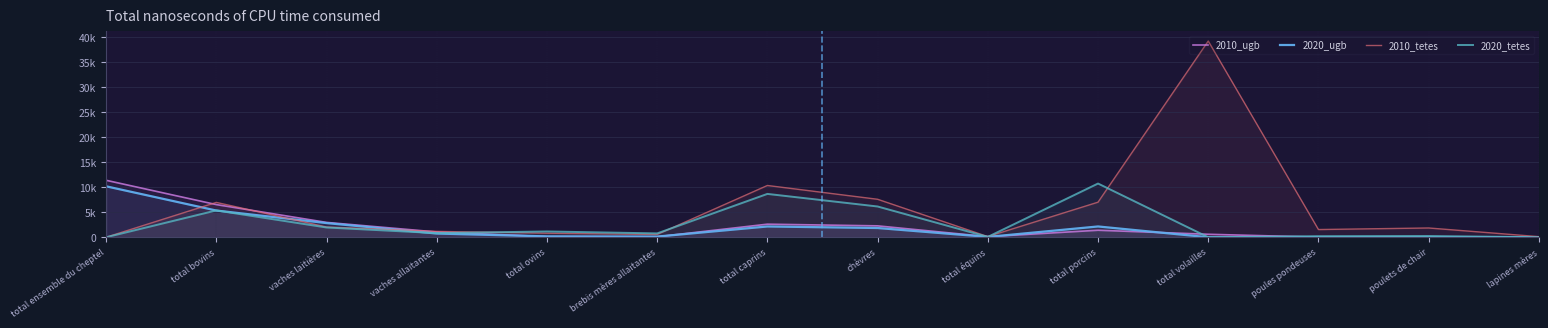

Reading right to left, extract all data points from this chart.

2010_ugb: 19.5	20.4	21.5	593.2	1398.8	114.5	2277.6	2612.5	94.2	122.2	1051.2	2966.7	6528.9	11389.5
2020_ugb: 0.0	2.7	3.0	0.0	2155.5	67.6	1844.7	2153.2	130.7	172.1	740.7	2830.4	5339.5	10184.5
2010_tetes: 117.0	1852.0	1539.0	39230.0	7010.0	129.0	7592.0	10349.0	554.0	805.0	1168.0	2046.0	6966.0	0.0
2020_tetes: 0.0	245.0	211.0	0.0	10738.0	69.0	6149.0	8666.0	769.0	1153.0	823.0	1952.0	5362.0	0.0